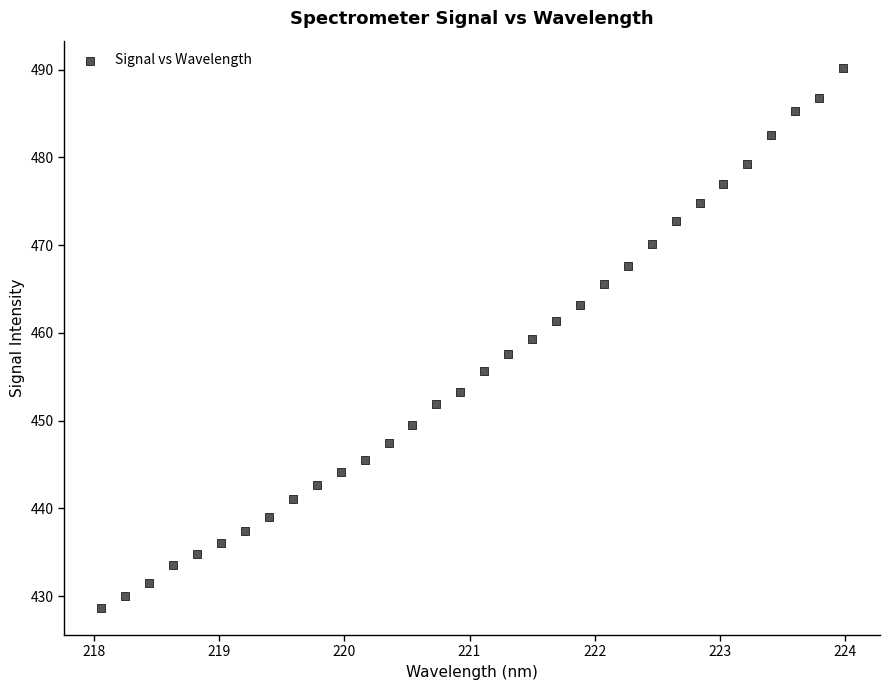

What is the range of X values (max minus min)?

5.9